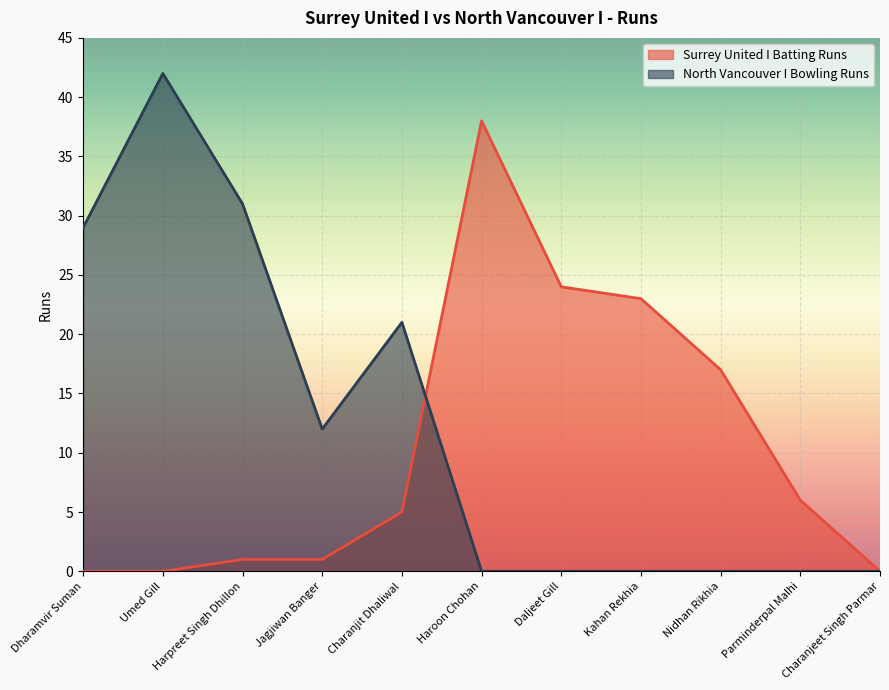

Does the chart display data point markers on the line(s)?

No